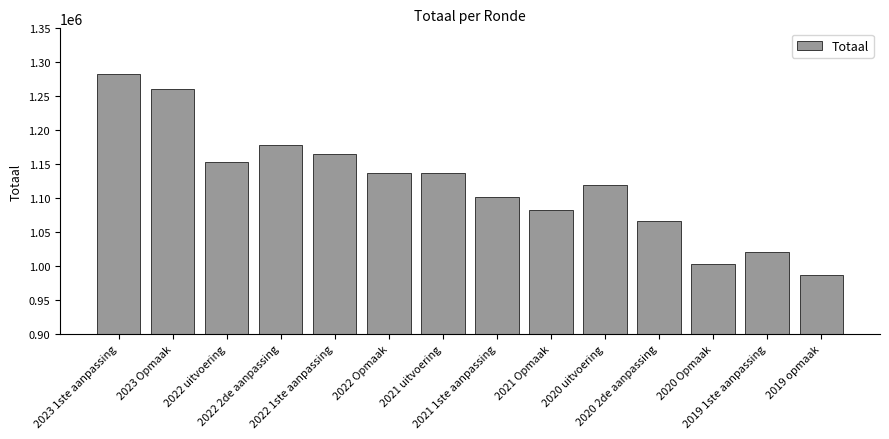

How many distinct data groups are displayed?

1